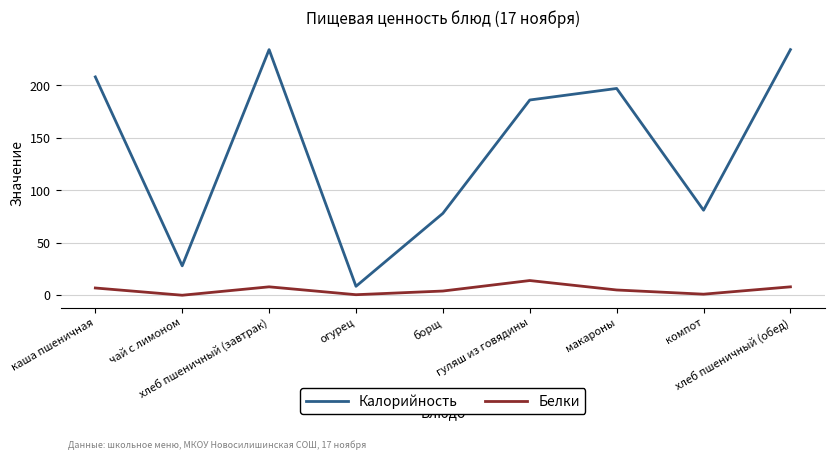

Which series has the largest range (max minus min)?

Калорийность